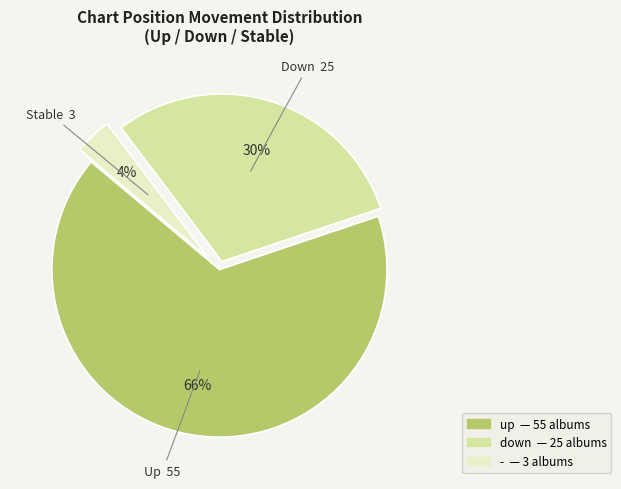

The down slice represents 39% of the pie. True or false?

False